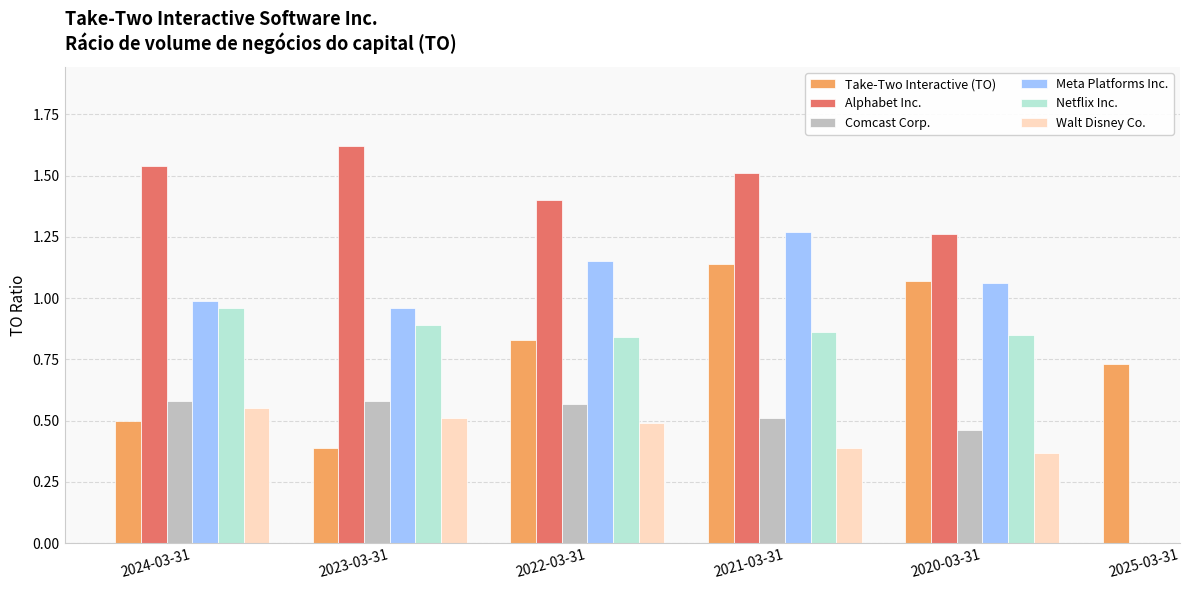

What value does the Walt Disney Co. series have at 2020-03-31?

0.4